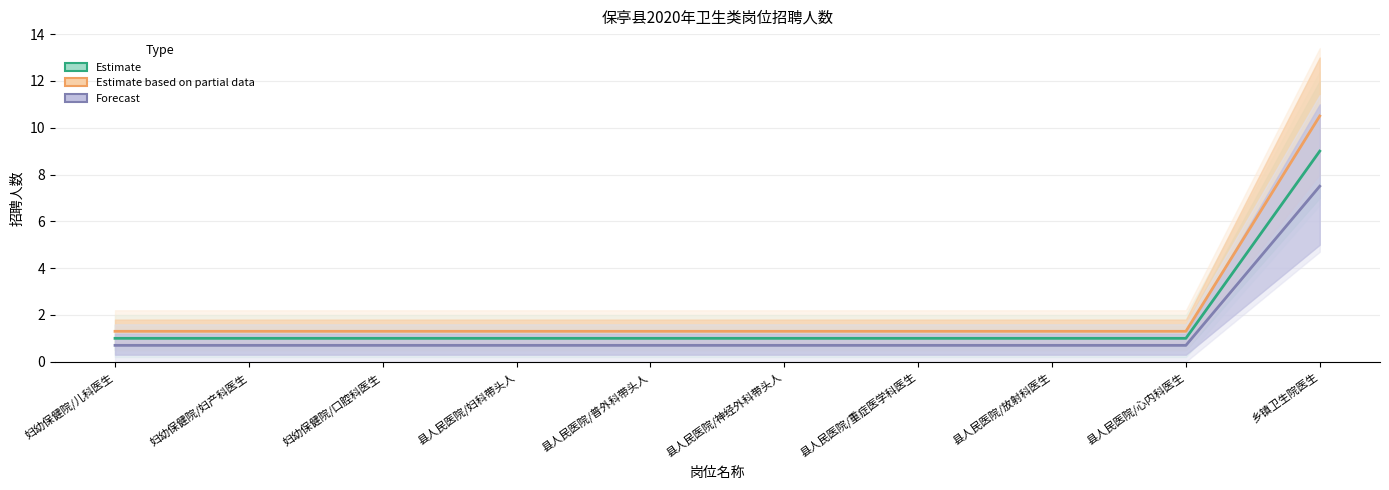

How many categories are shown in the chart?

10